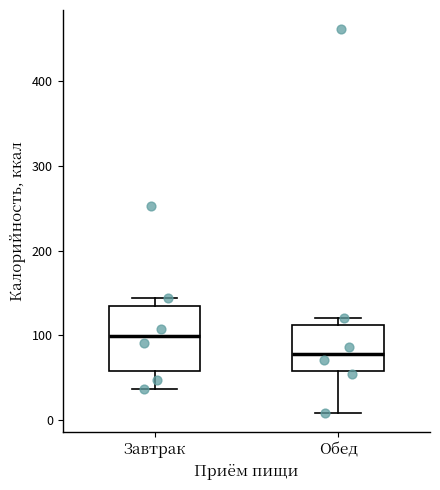

Reading left to right, read every box against the y-axis: the position of its median line, the range the box covers, and the ends of its whiskers. The values are not printed on the chart, so give them approximately, as read against the axis.

Завтрак: median 100, box 60 to 130, whiskers 40 to 140
Обед: median 80, box 60 to 110, whiskers 10 to 120